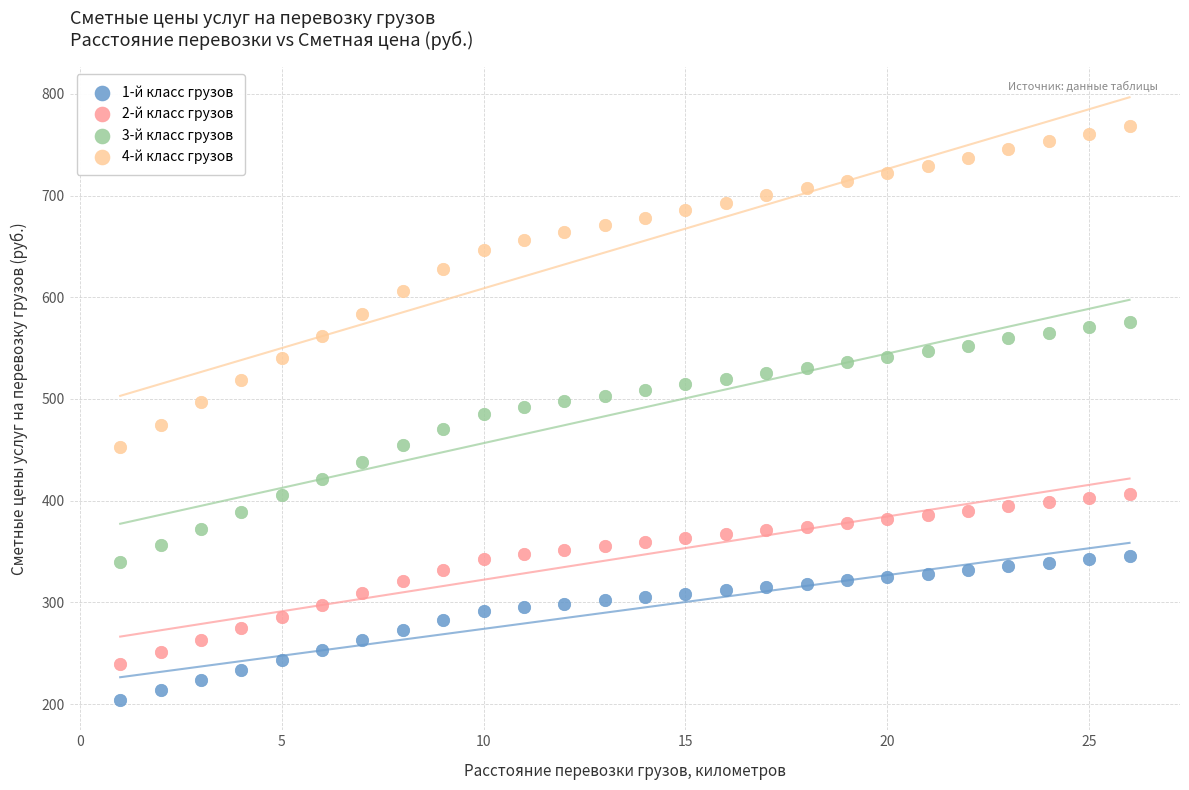

Which series contains the highest Y value?

4-й класс грузов